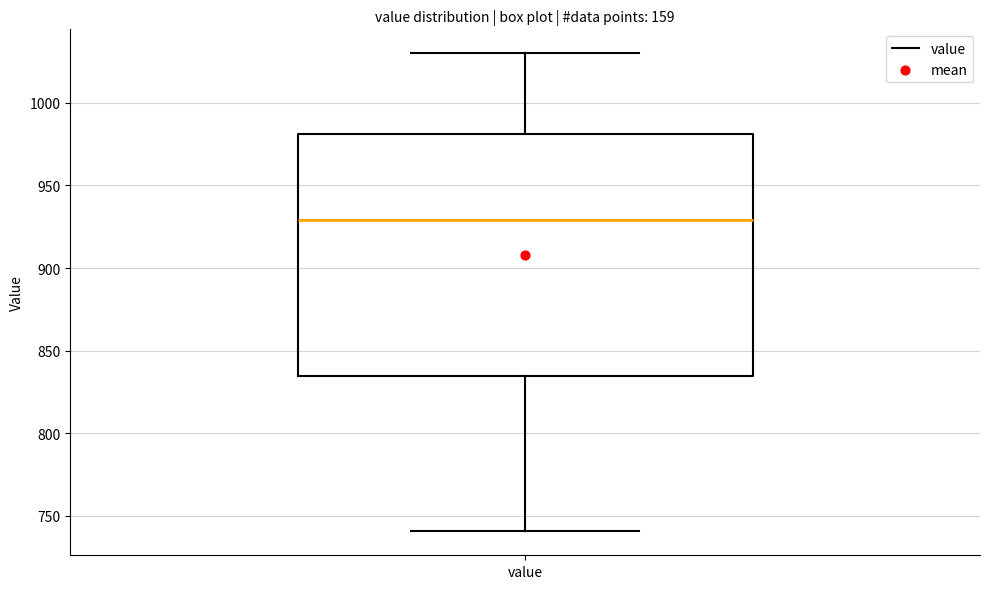

Transcribe this box plot: give where the median line is, the range the box spans, and where the two whiskers end, as read against the y-axis. The values are not printed on the chart, so give them approximately, as read against the axis.

median 930, box 835 to 980, whiskers 740 to 1030